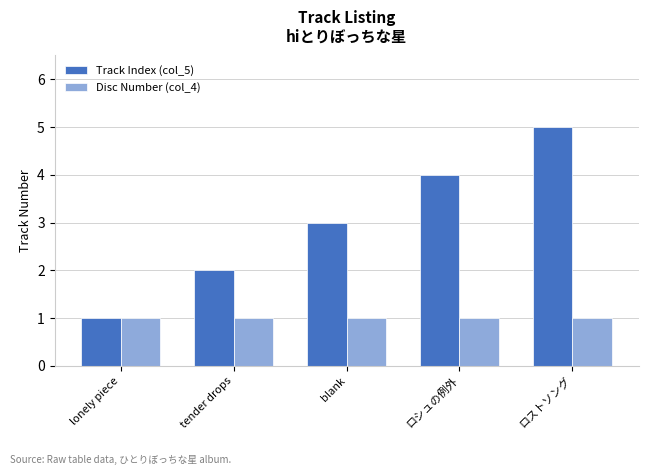

Which series has the largest total across all categories?

Track Index (col_5)